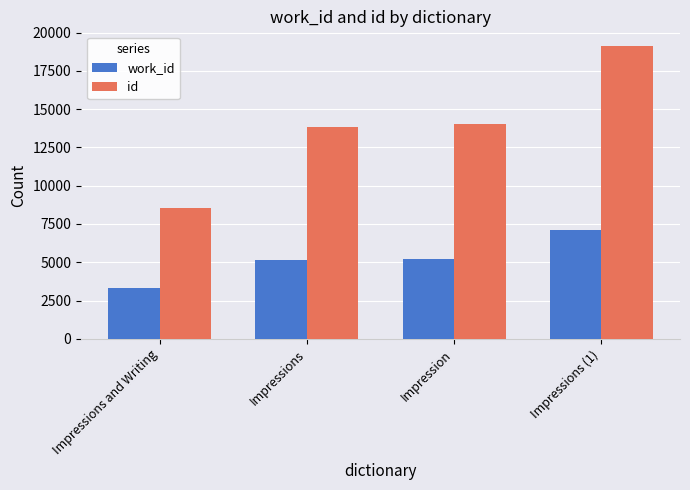

Are the bars grouped side by side (vs. stacked)?

Yes